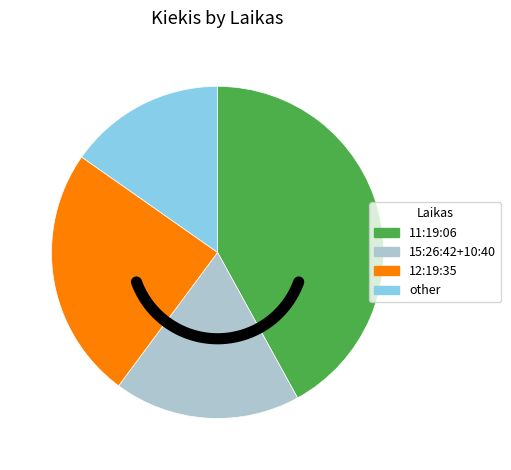

True or false: 10:19:47 accounts for 1% of the total.

False